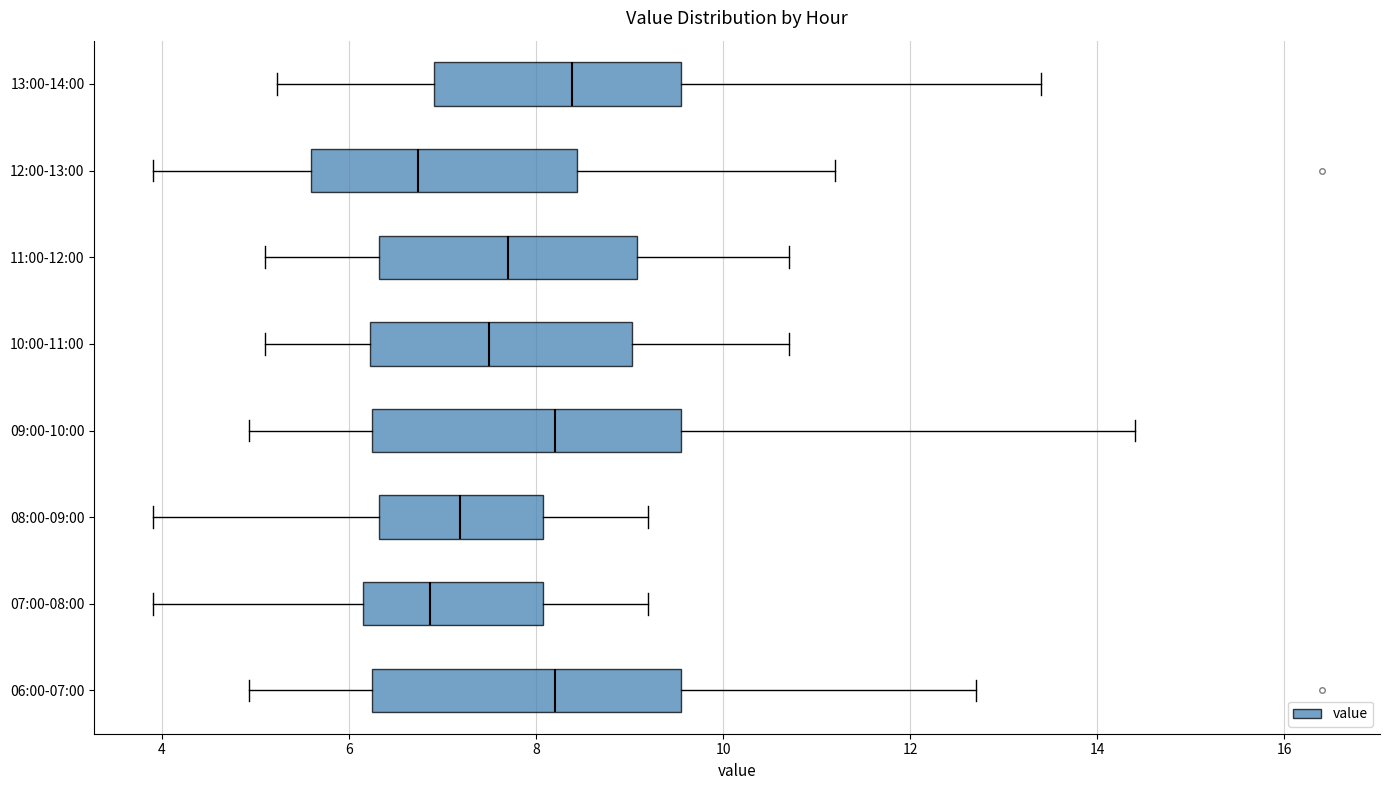

Reading bottom to top, read every box against the x-axis: the position of its median line, the range the box covers, and the ends of its whiskers. The values are not printed on the chart, so give them approximately, as read against the axis.

06:00-07:00: median 8.2, box 6.2 to 9.6, whiskers 5.0 to 12.8
07:00-08:00: median 6.8, box 6.2 to 8.0, whiskers 4.0 to 9.2
08:00-09:00: median 7.2, box 6.4 to 8.0, whiskers 4.0 to 9.2
09:00-10:00: median 8.2, box 6.2 to 9.6, whiskers 5.0 to 14.4
10:00-11:00: median 7.6, box 6.2 to 9.0, whiskers 5.2 to 10.8
11:00-12:00: median 7.8, box 6.4 to 9.0, whiskers 5.2 to 10.8
12:00-13:00: median 6.8, box 5.6 to 8.4, whiskers 4.0 to 11.2
13:00-14:00: median 8.4, box 7.0 to 9.6, whiskers 5.2 to 13.4